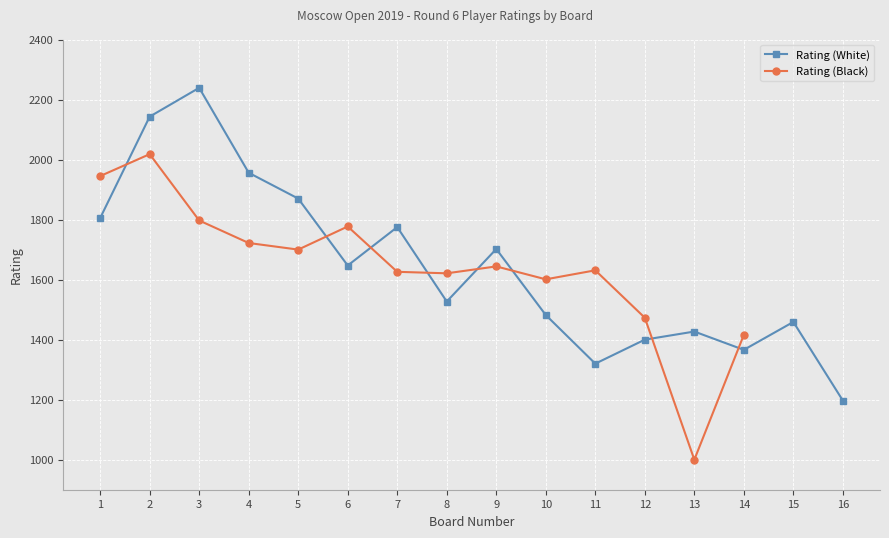

The value of Rating (White) at 6 is 2294. True or false?

False